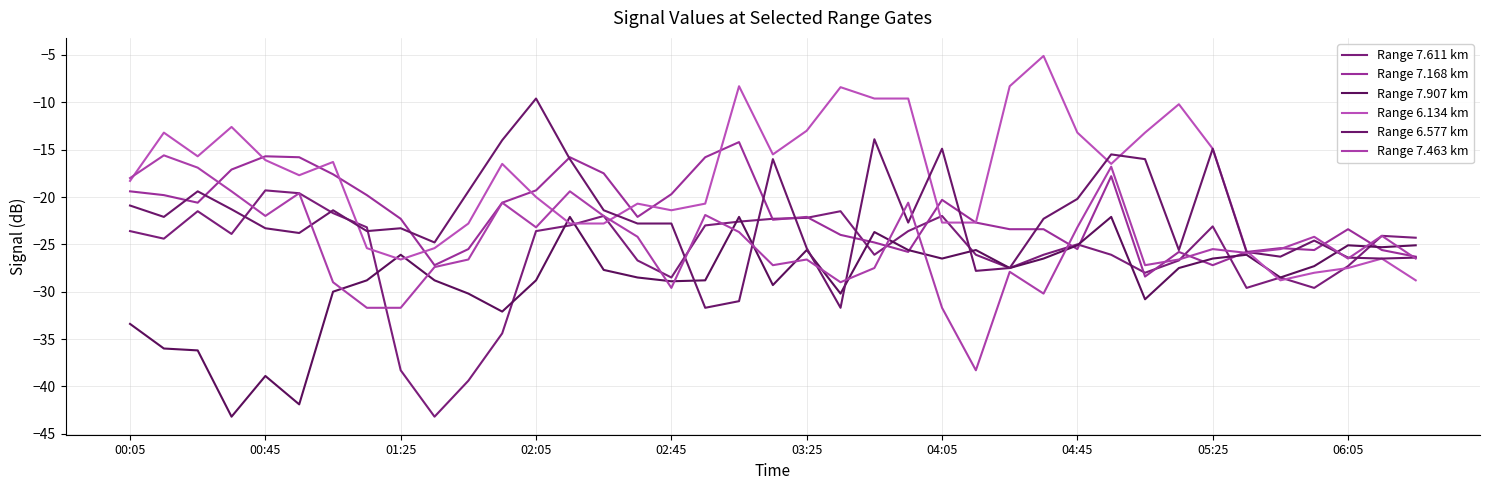

What is the label of the 39th point from the right?

00:05